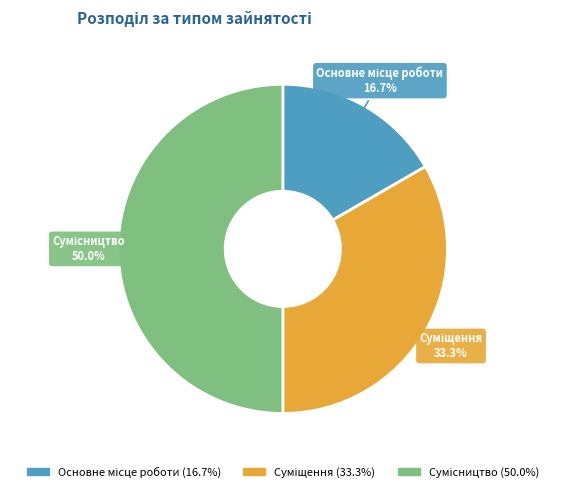

What is the smallest slice in the pie chart?

Основне місце роботи